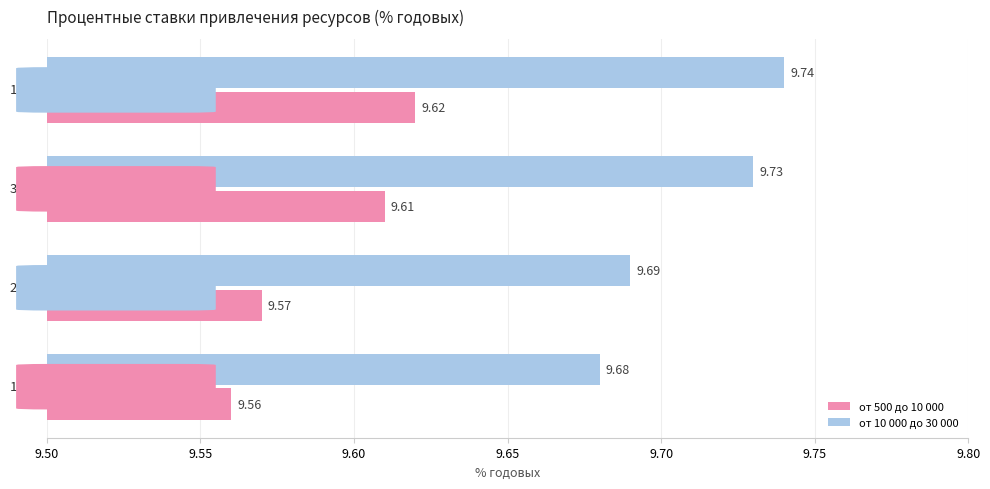

What is the sum of all от 10 000 до 30 000 values?

38.8